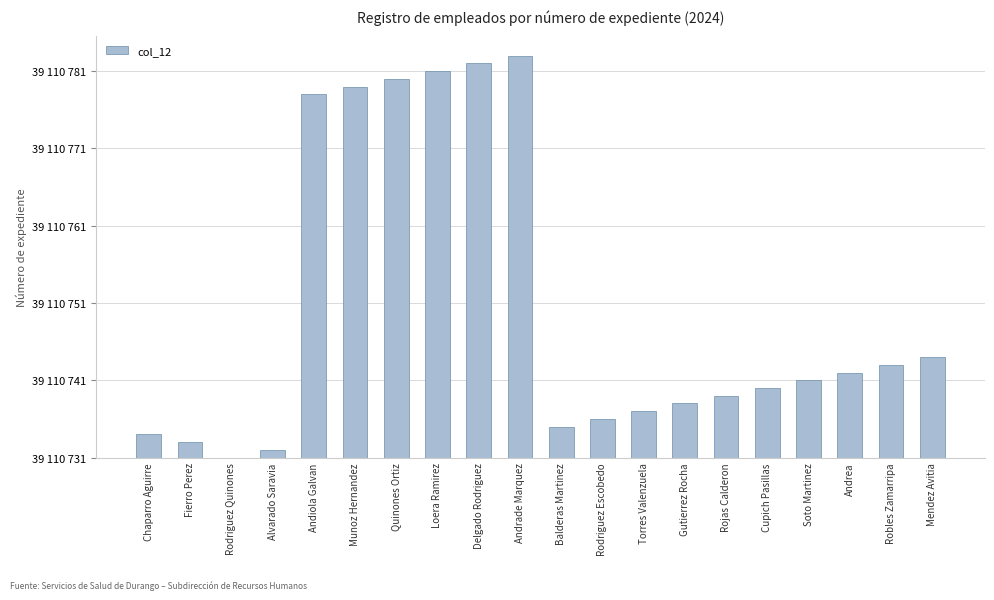

True or false: the data shows 12 at Rojas Calderon.

False